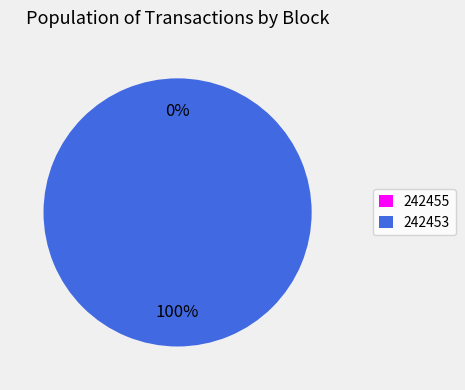

How many segments does this pie chart have?

2